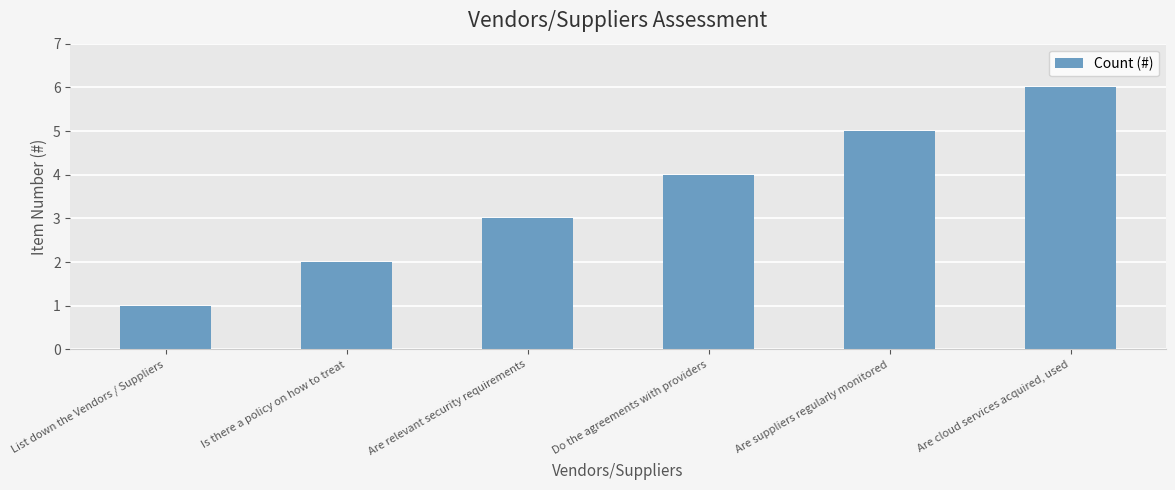

Reading right to left, extract all data points from this chart.

6	5	4	3	2	1